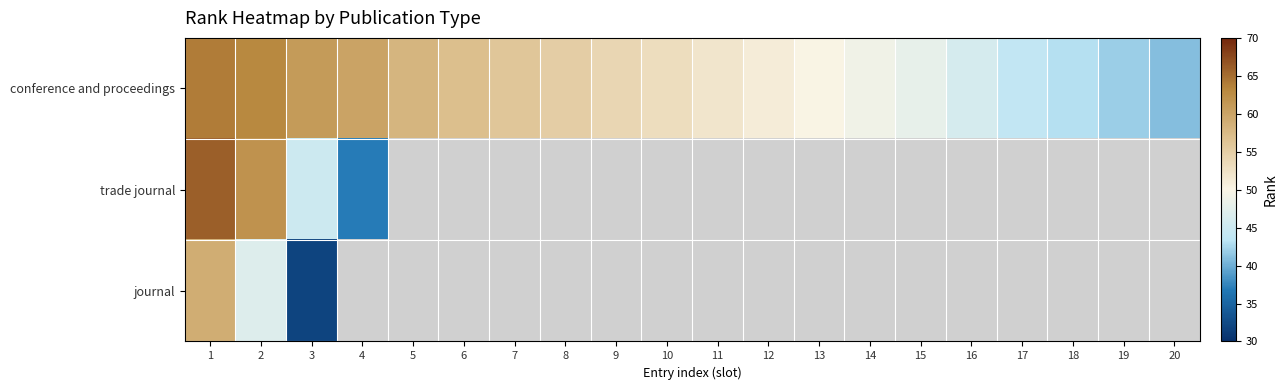

Which series has the largest range (max minus min)?

trade journal